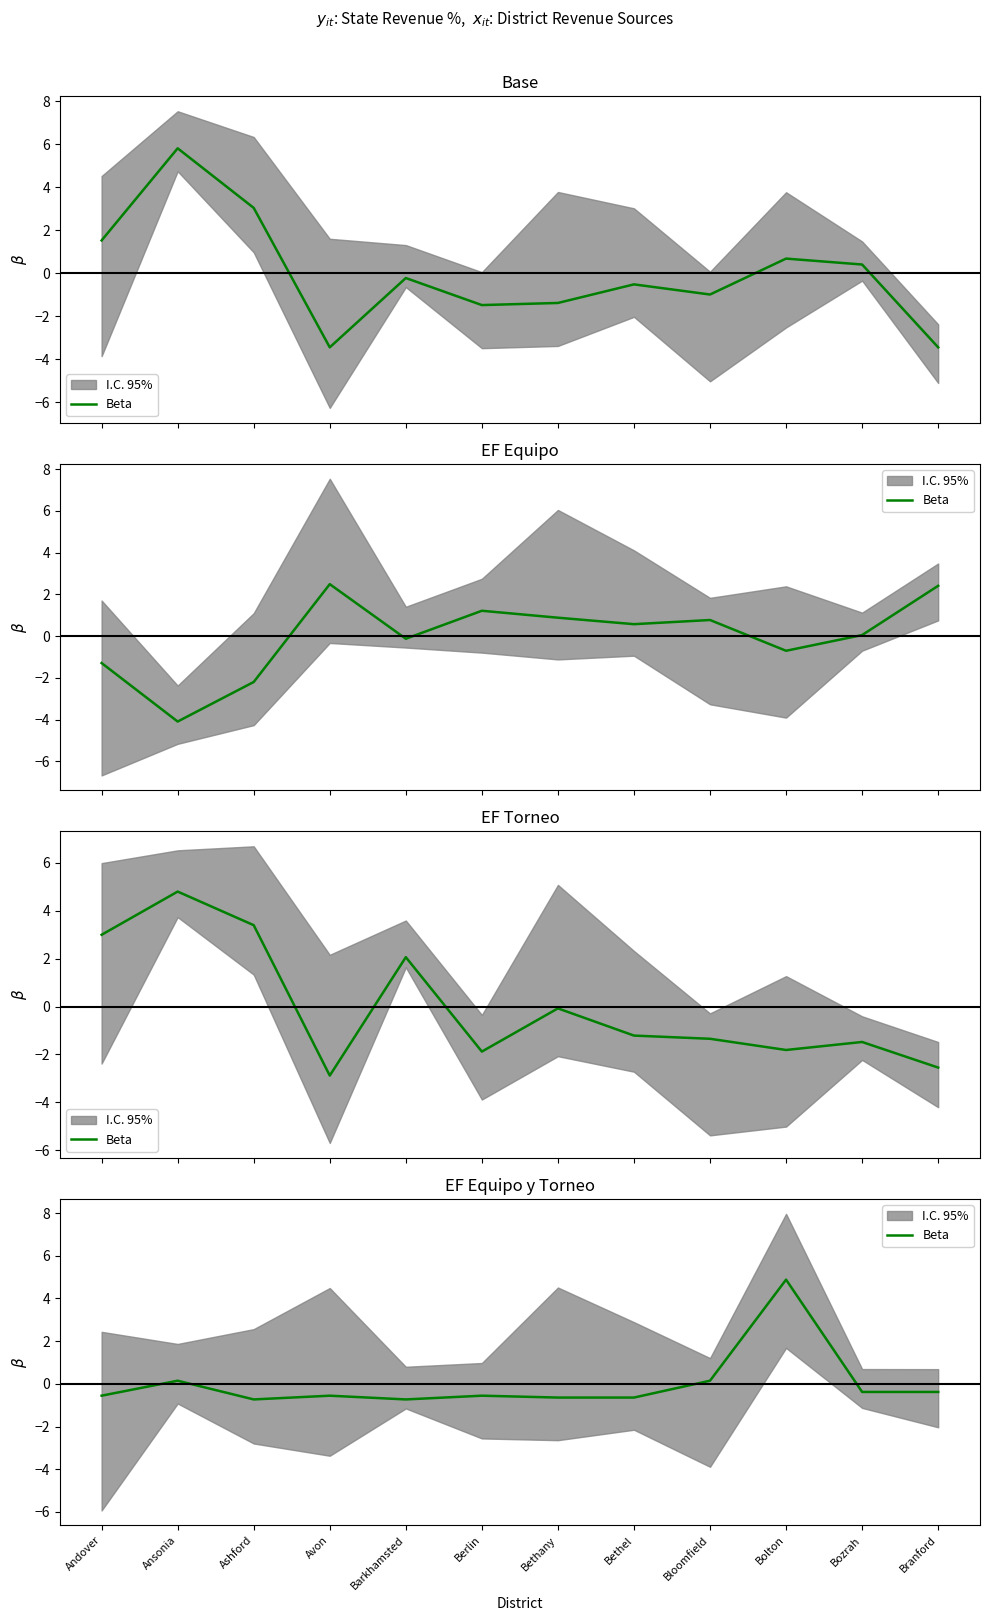

Is it true that the value at Barkhamsted is -0.7?

True